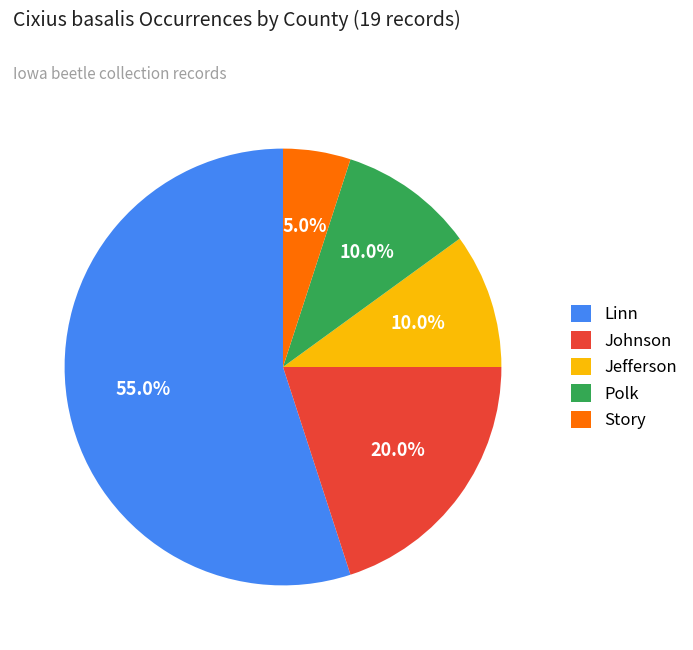

Is there any slice that represents more than half of the pie?

Yes